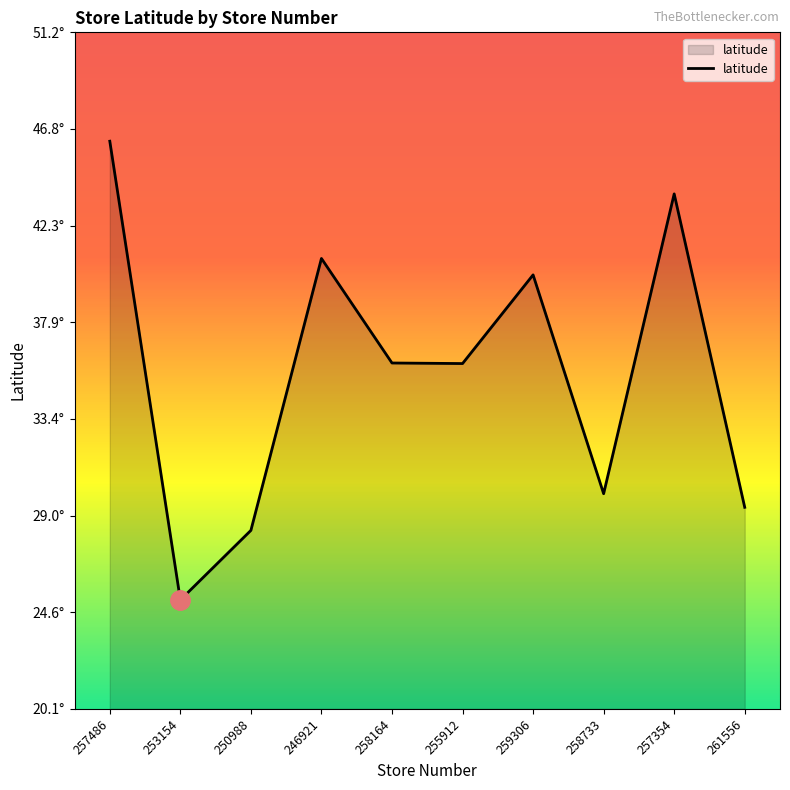

Does the chart have visible grid lines?

No